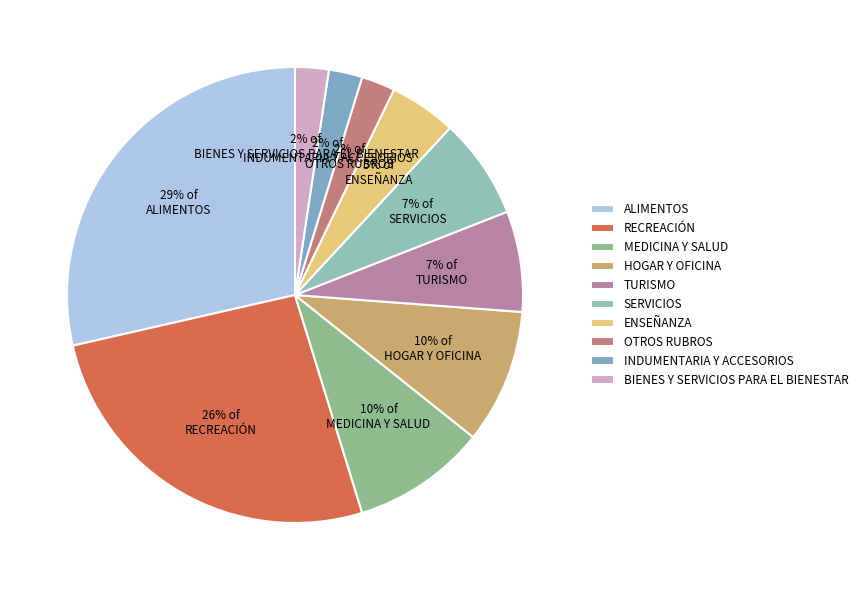

Is there any slice that represents more than half of the pie?

No